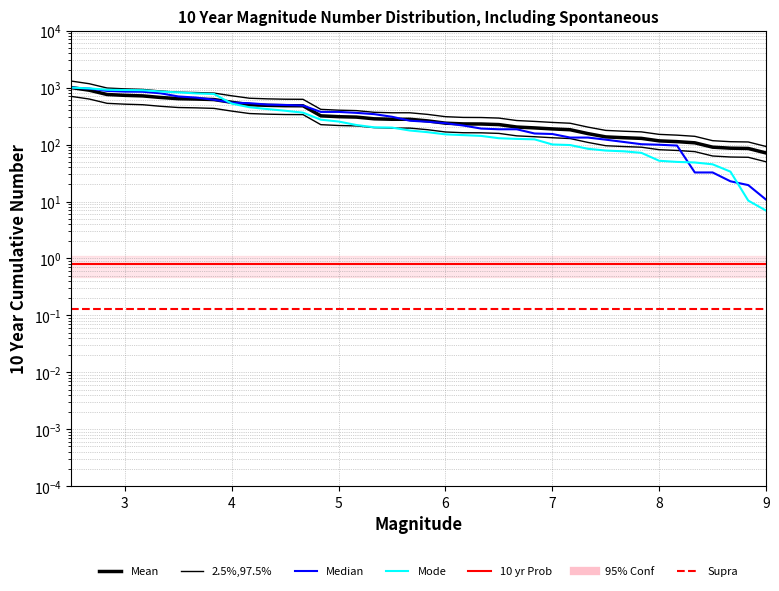

What is the minimum value for Mean?

71.2